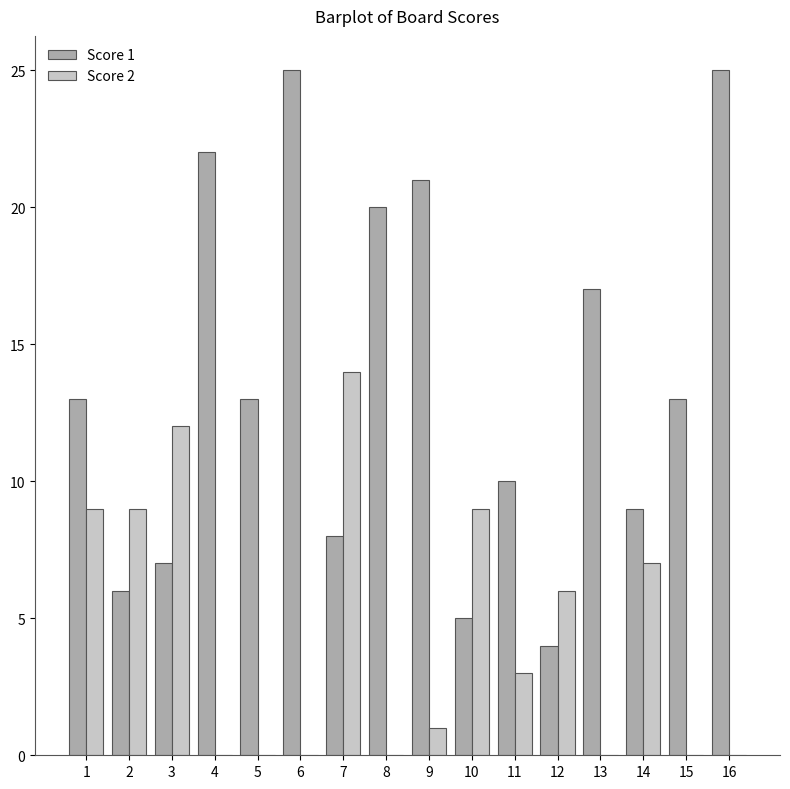

What is the greatest value displayed?

25